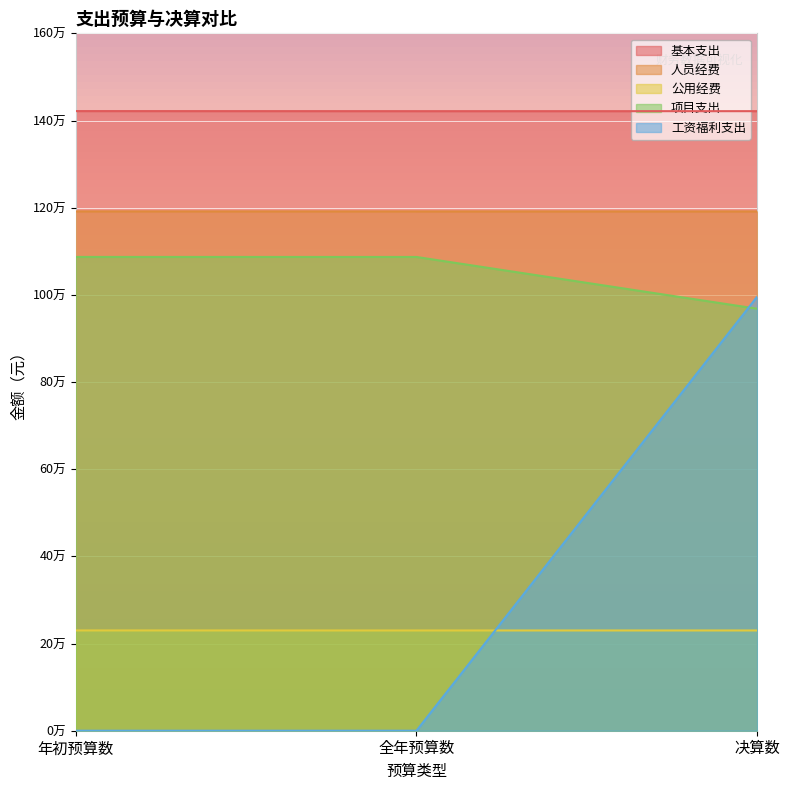

At how many categories does at least one series exceed 778488?

3